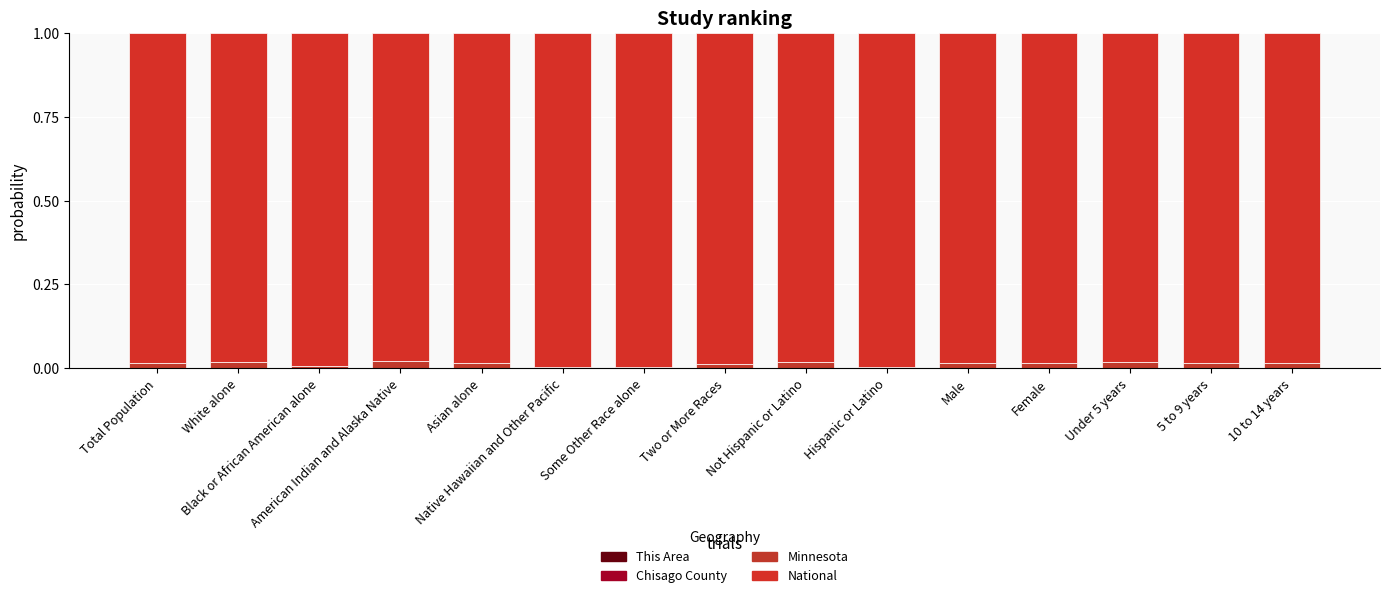

At which label is National closest to 0?

American Indian and Alaska Native